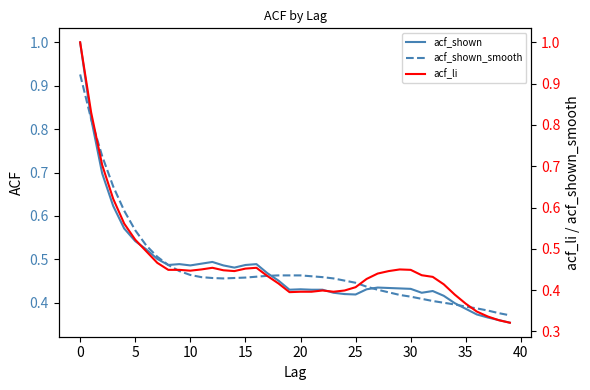

How many interior local valleys does the acf_shown series have?

6